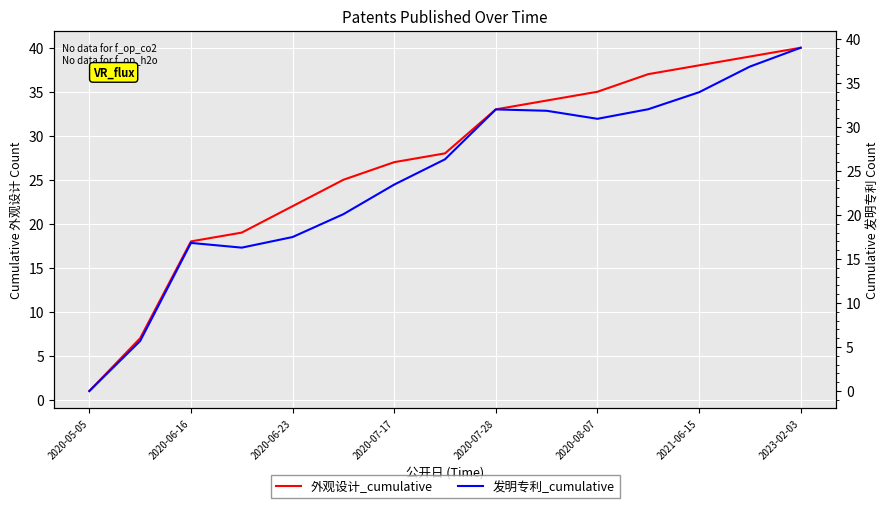

In 发明专利_cumulative, how many points are lower than both neighbors (excluding endpoints)?

2